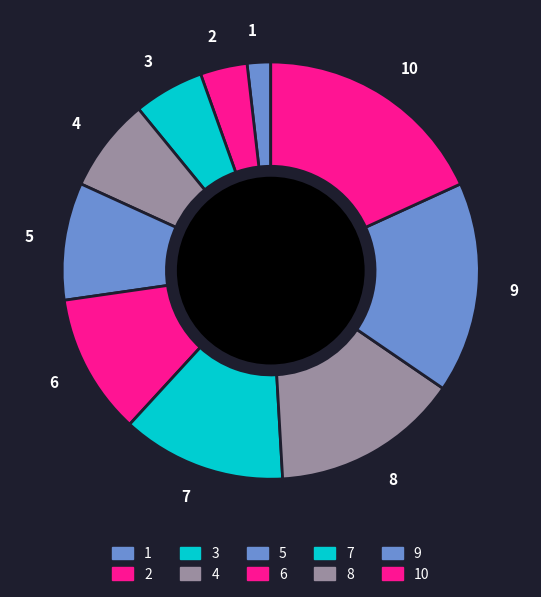

The 9 slice represents 16% of the pie. True or false?

True